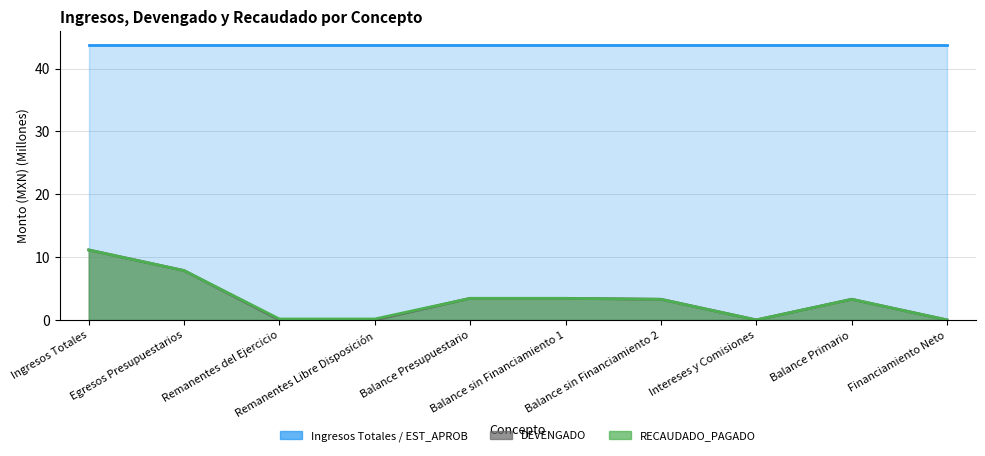

Is the value of DEVENGADO at Balance Presupuestario greater than the value of RECAUDADO_PAGADO at Egresos Presupuestarios?

No